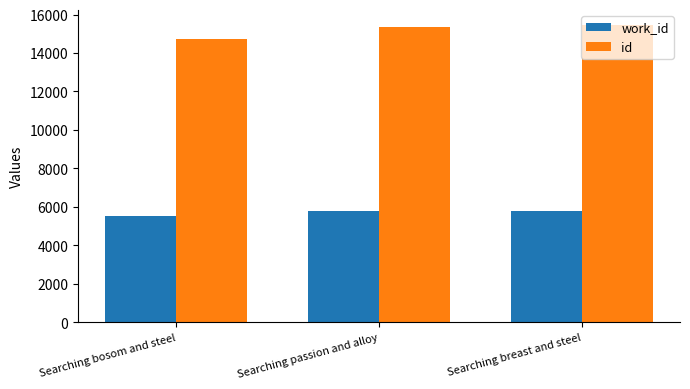

How many data points in work_id are less than 5758?

1